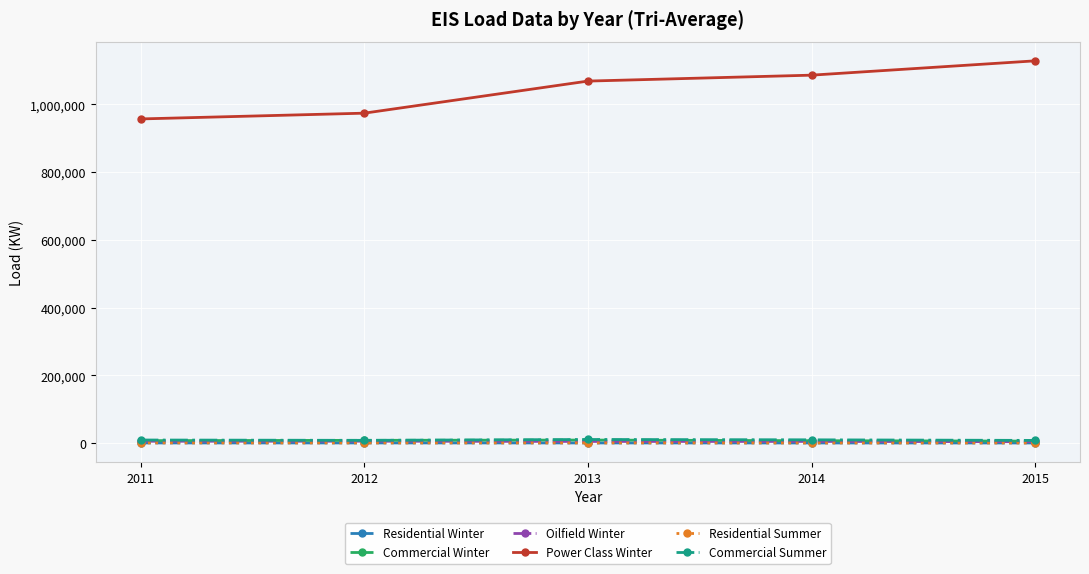

True or false: Residential Winter and Power Class Winter cross at least once.

False